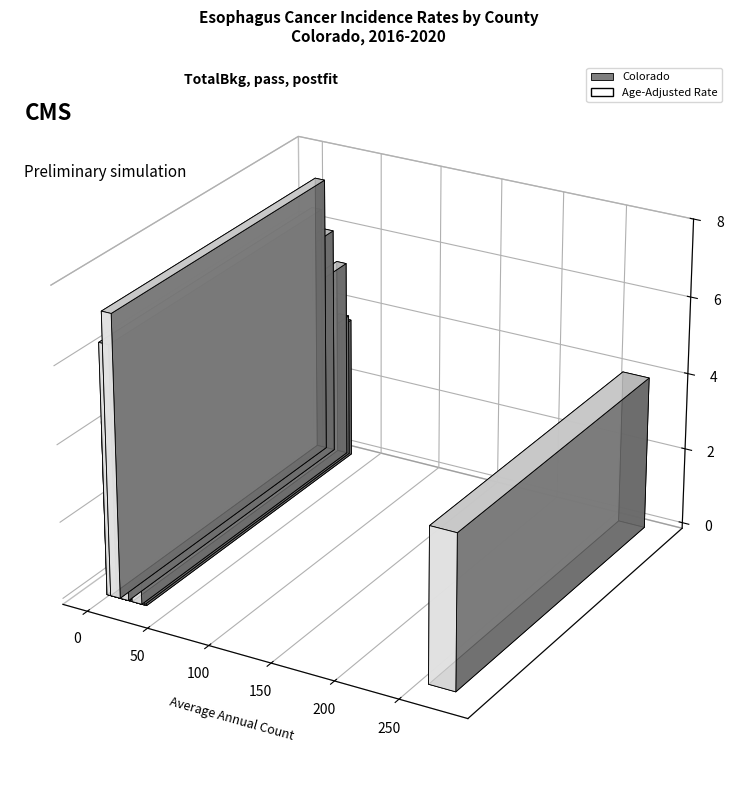

What is the difference between the maximum and minimum values?

4.3